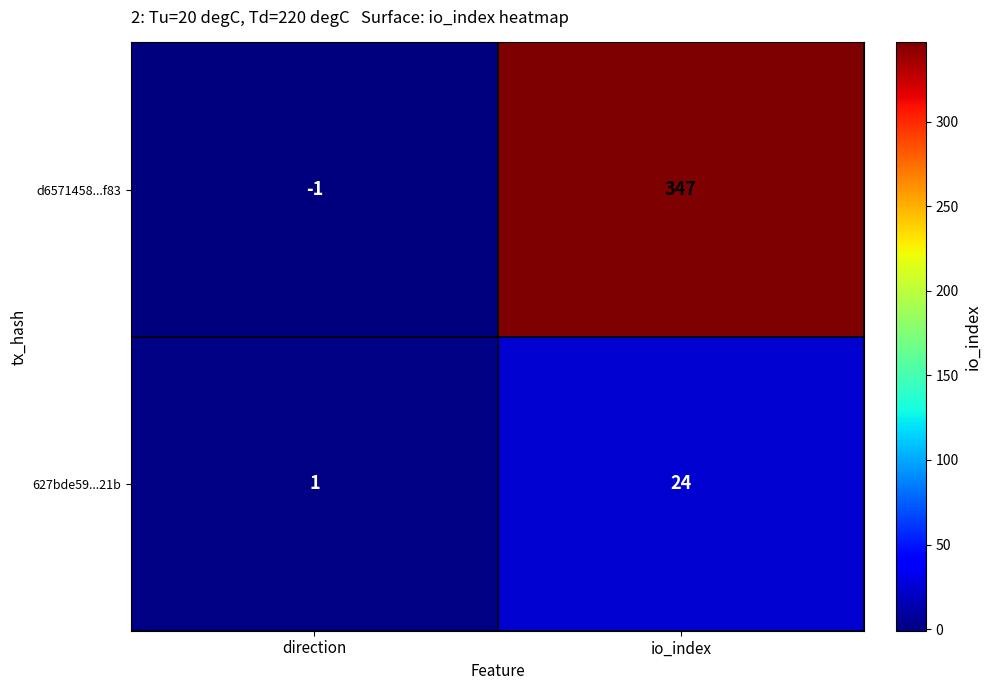

At which category does the chart reach its minimum across all series?

direction